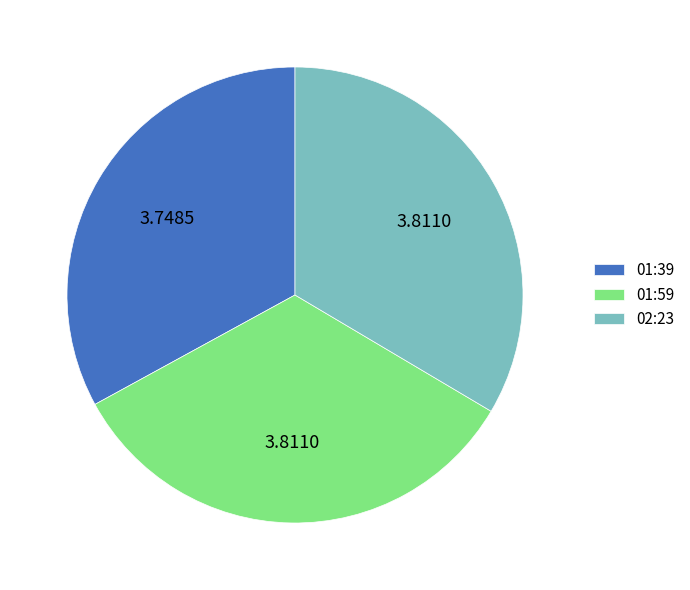

How many segments does this pie chart have?

3